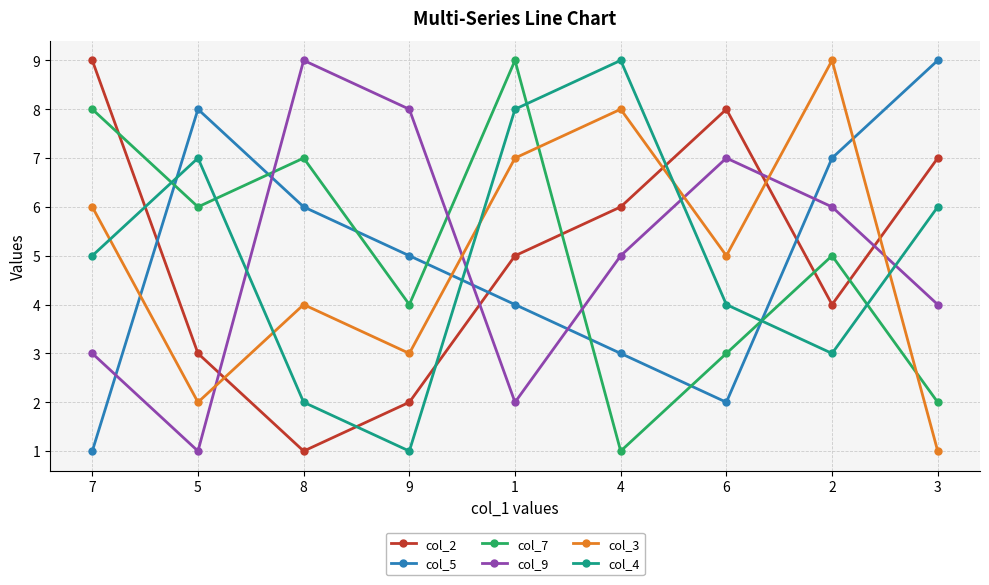

What is the difference between the second highest and minimum values in the col_3 series?

7